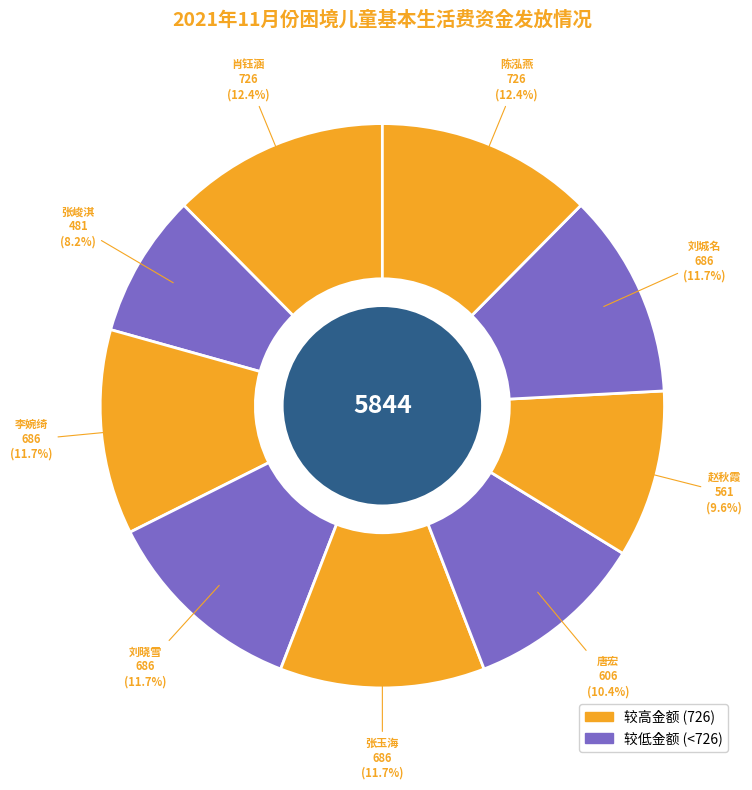

To the nearest percent, what portion does 肖钰涵 represent?

12%